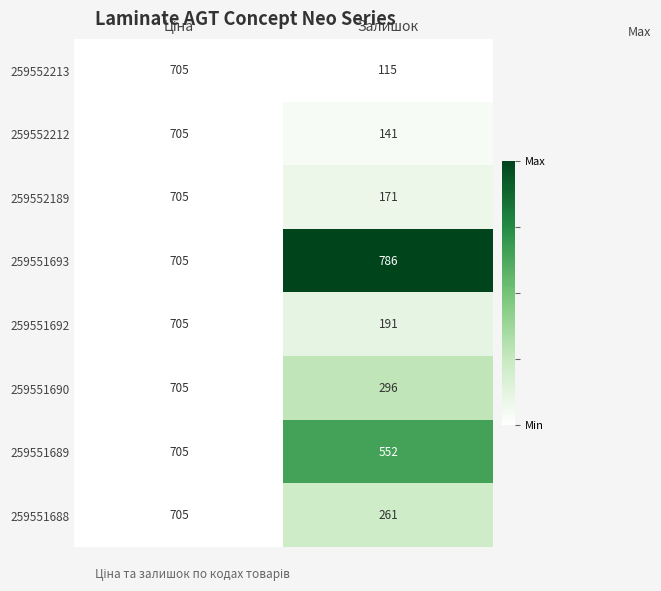

How many series are shown in this chart?

8